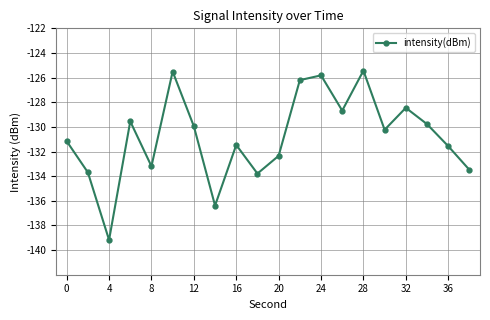

How many interior local peaks (higher than both neighbors) does the data have?

6